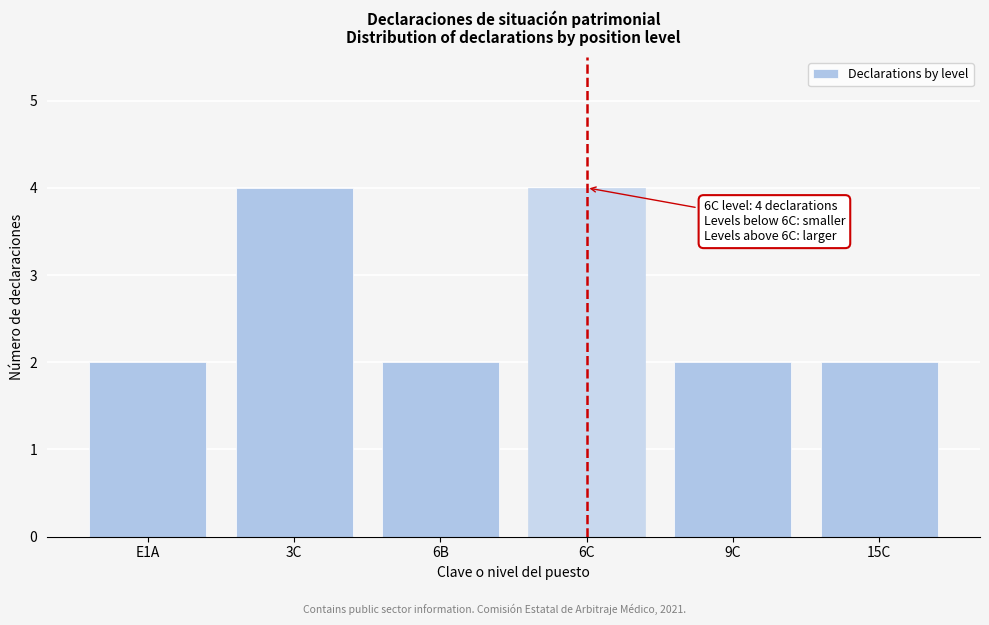

Reading left to right, list all the values displayed in this chart.

2	4	2	4	2	2